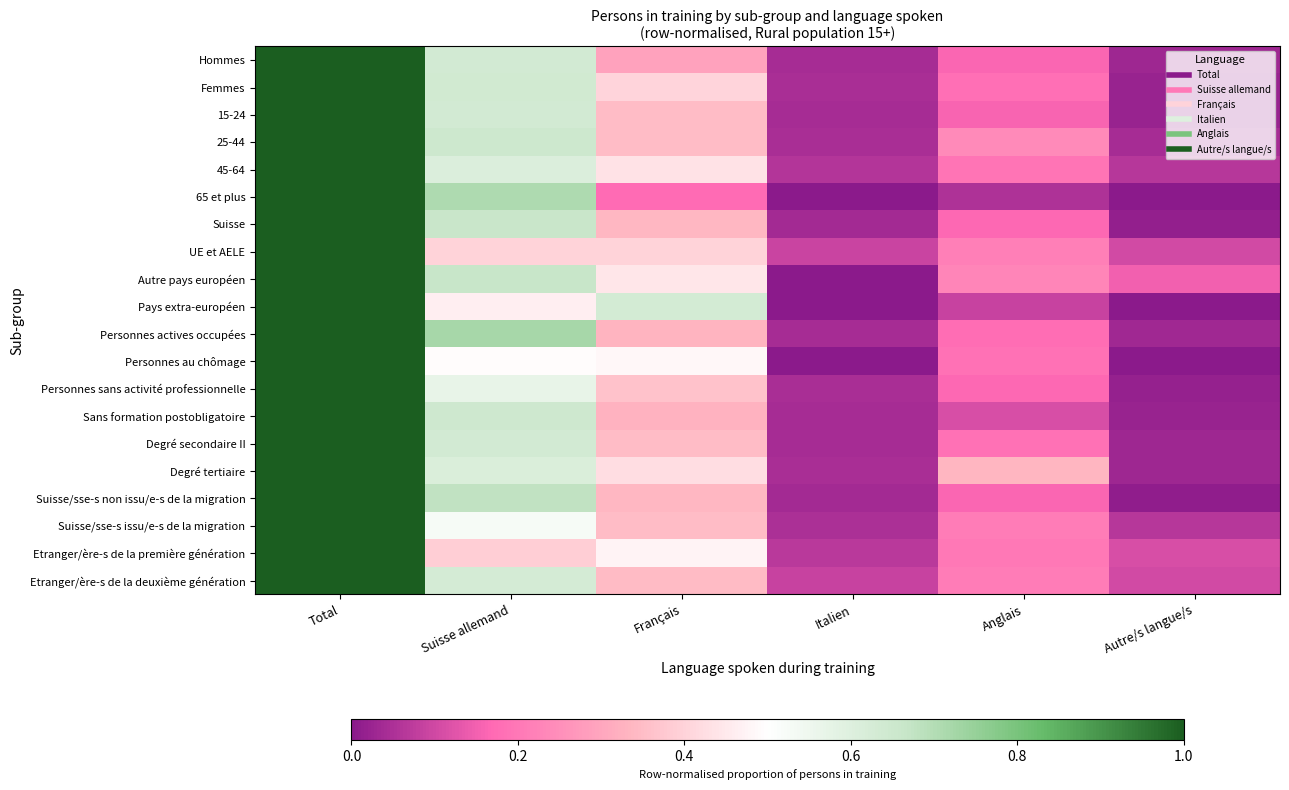

Which series changed the most between Italien and Autre/s langue/s?

Autre pays européen